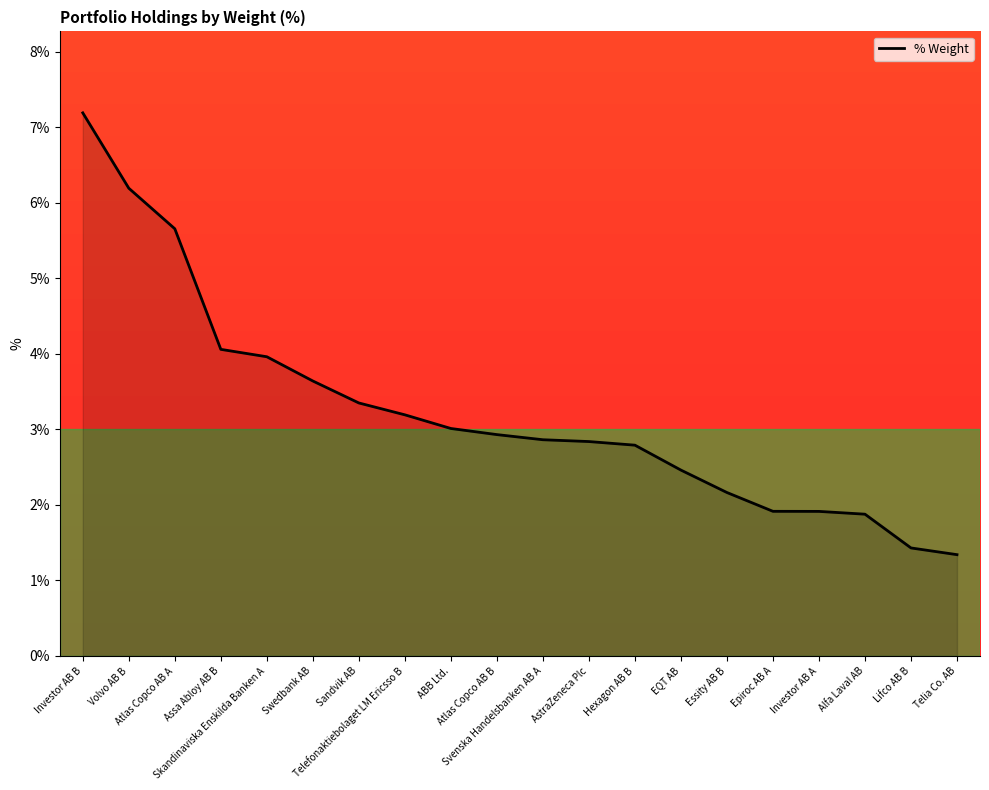

Read the value at Swedbank AB.

3.6